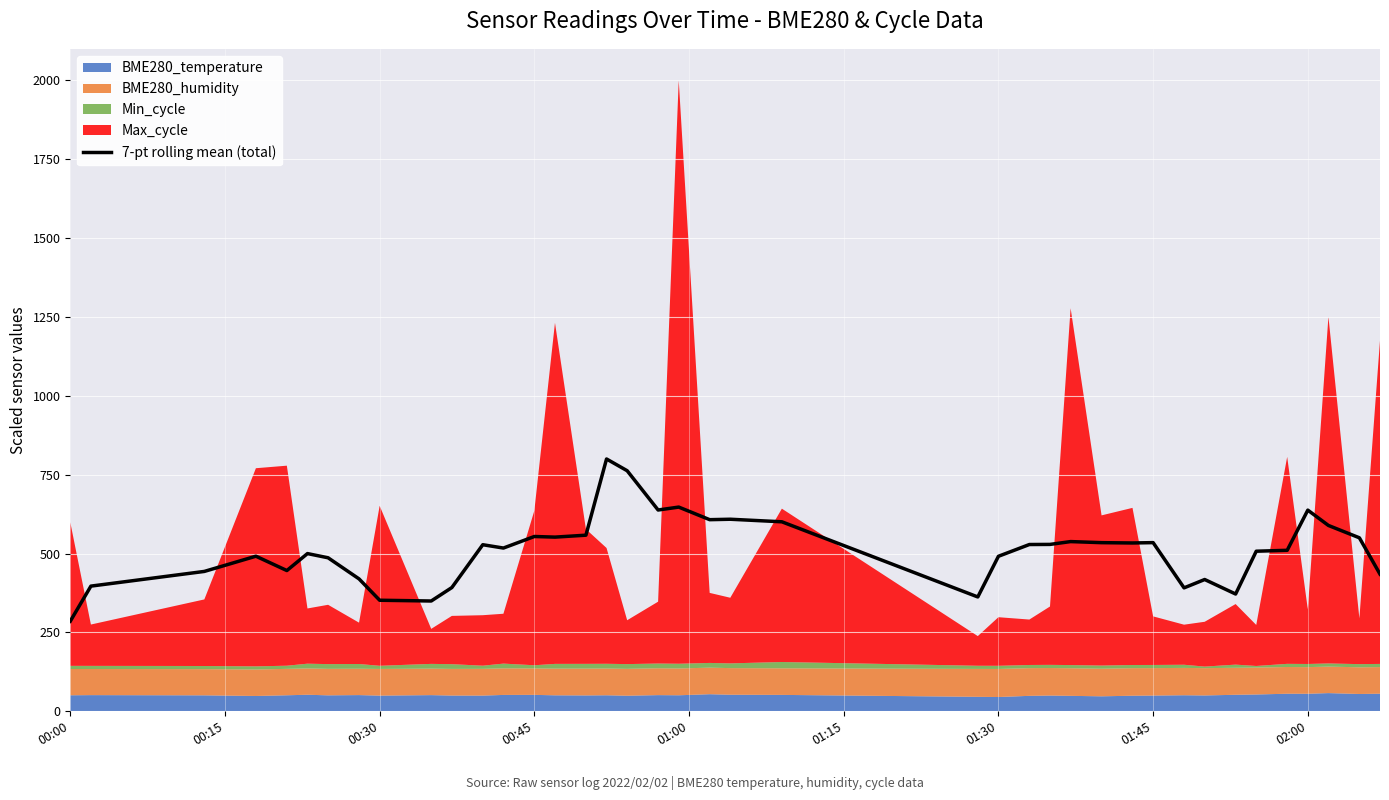

What is the maximum value for 7-pt rolling mean (total)?

799.8